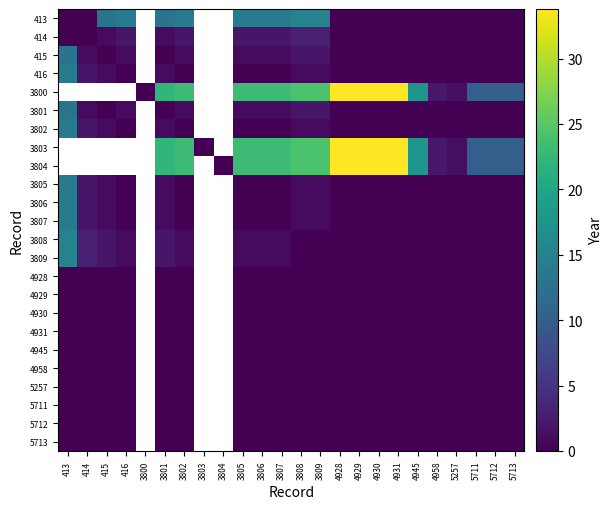

The 3809 series shows -6.4 at 5713. True or false?

False